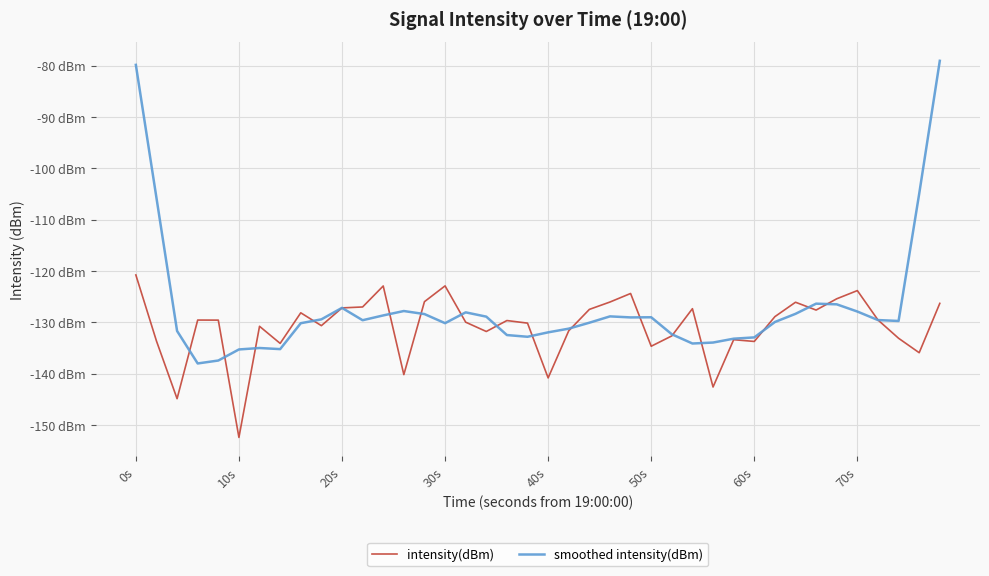

What are all the series names shown in the legend?

intensity(dBm), smoothed intensity(dBm)